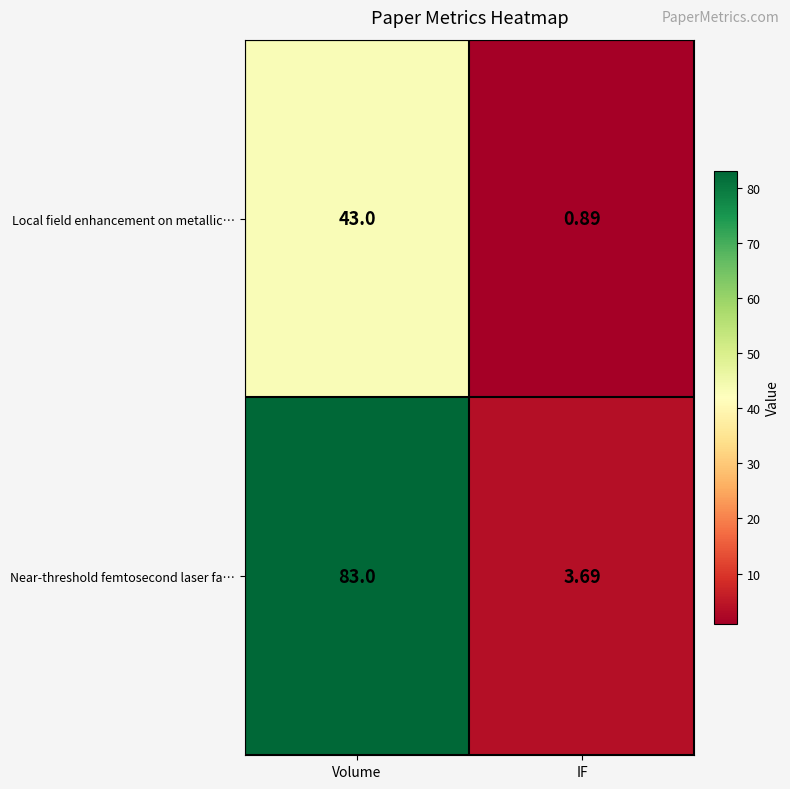

Between Volume and IF, which series saw the biggest shift?

Near-threshold femtosecond laser fa…